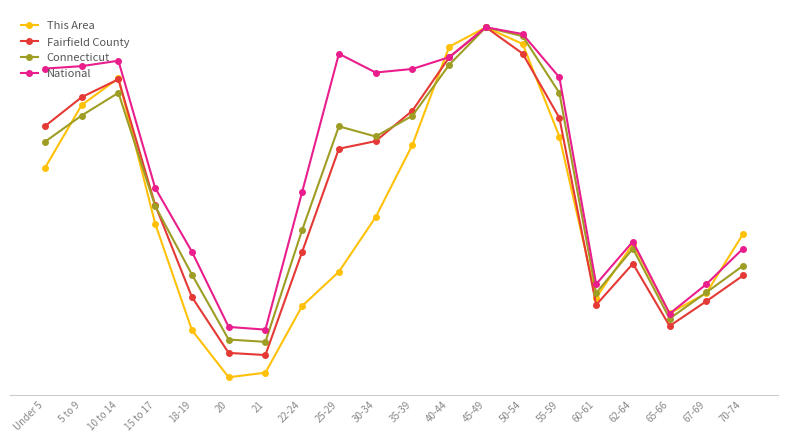

At which category does the chart reach its peak across all series?

45-49